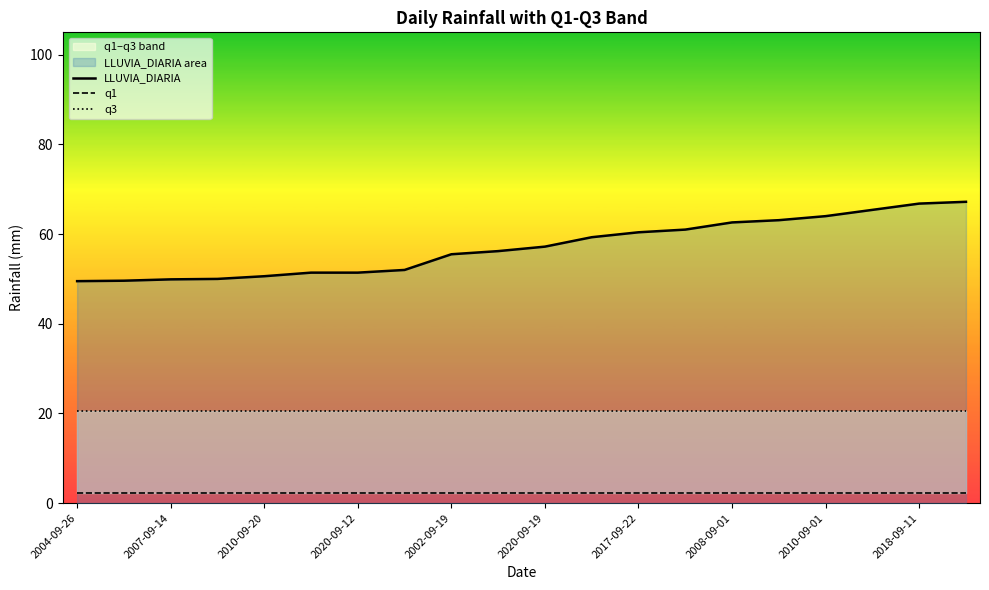

True or false: LLUVIA_DIARIA has a value of 63.1 at 15.

True